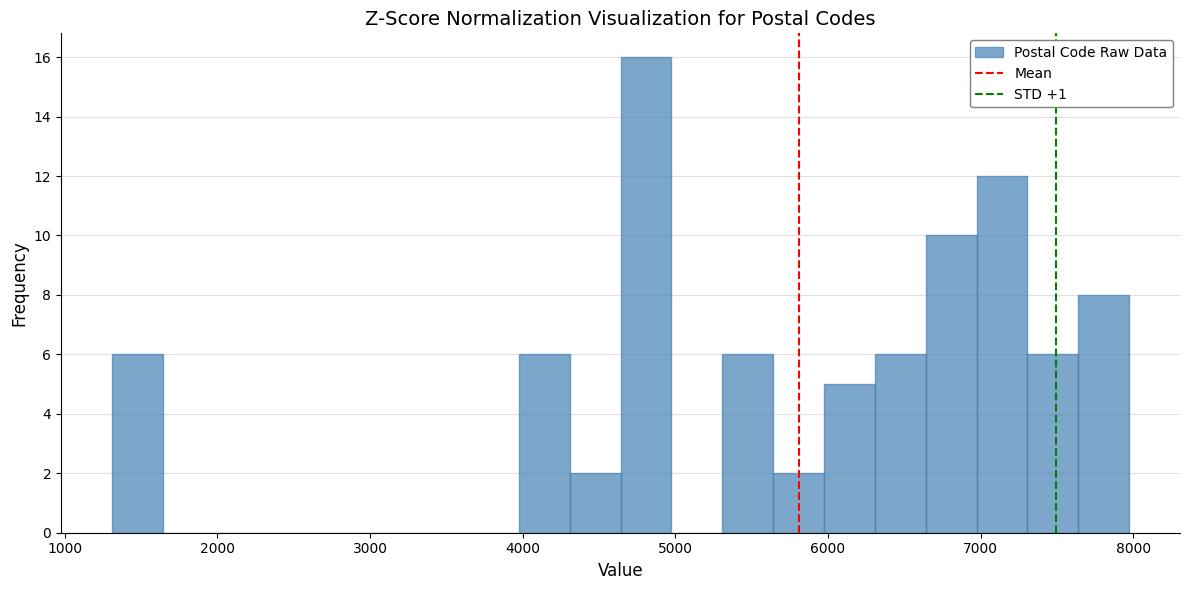

Around what value on the x-axis is the tallest bar? Give the approximate position of its centre, as read against the axis.

4800